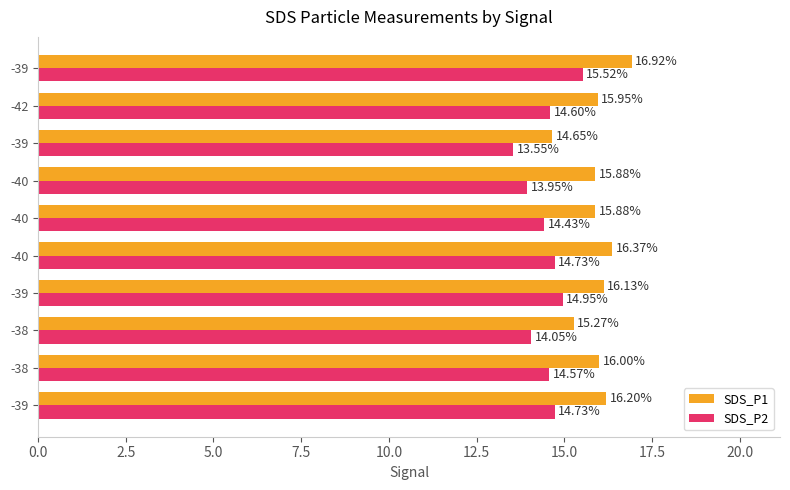

What are all the series names shown in the legend?

SDS_P1, SDS_P2